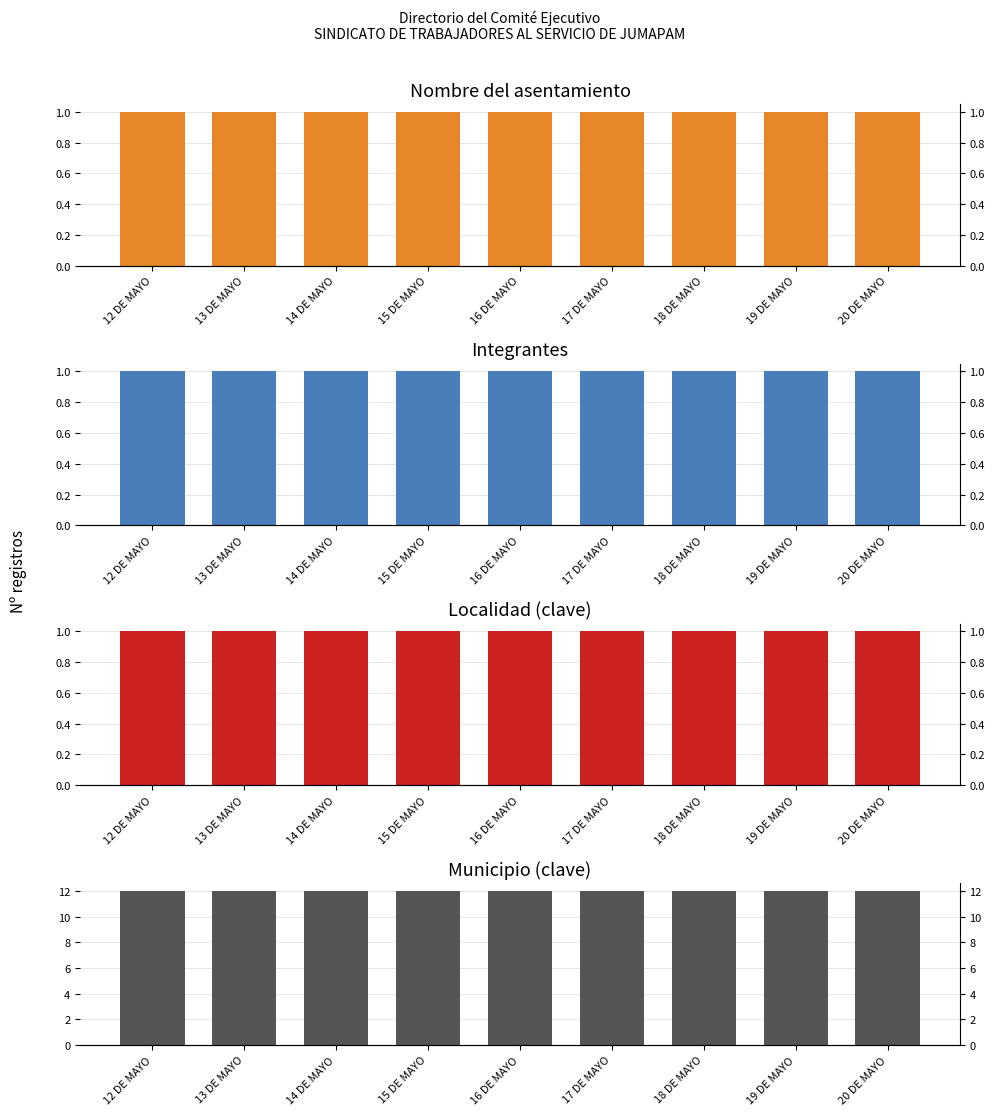

Count the number of data series in this chart.

4